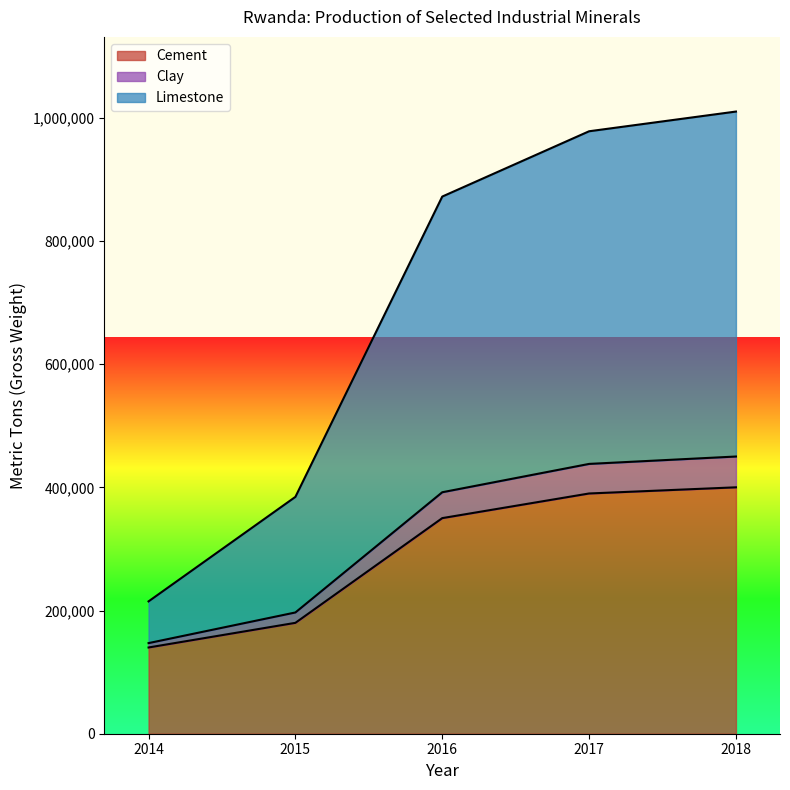

At which label does Cement reach its peak?

2018